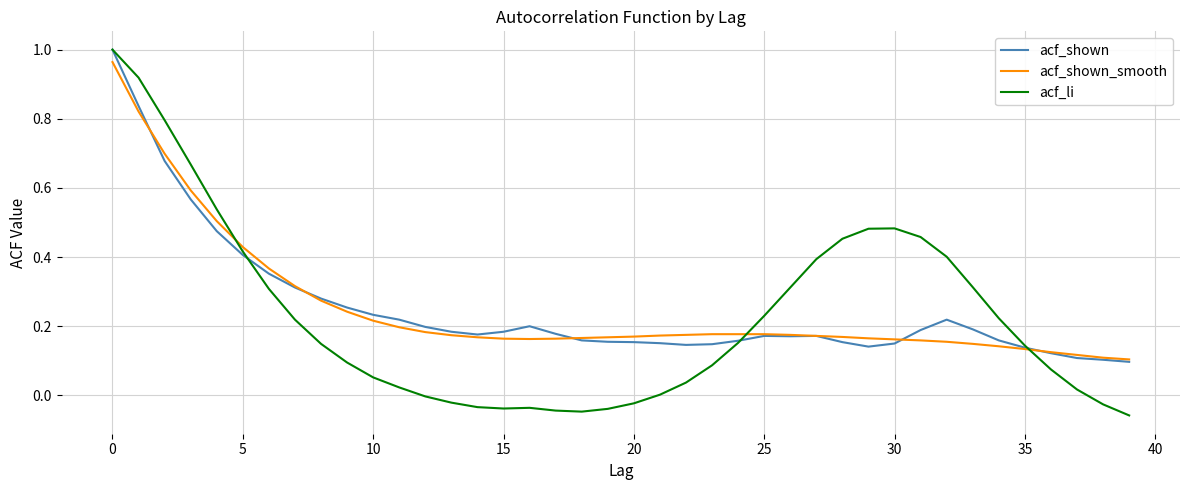

Which series has the widest spread of values?

acf_li